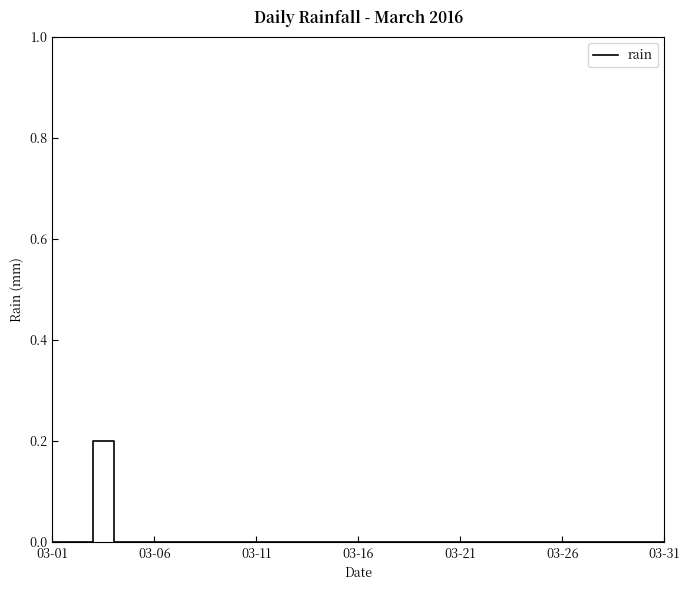

The chart shows a value of 0.0 at 03-01. True or false?

True